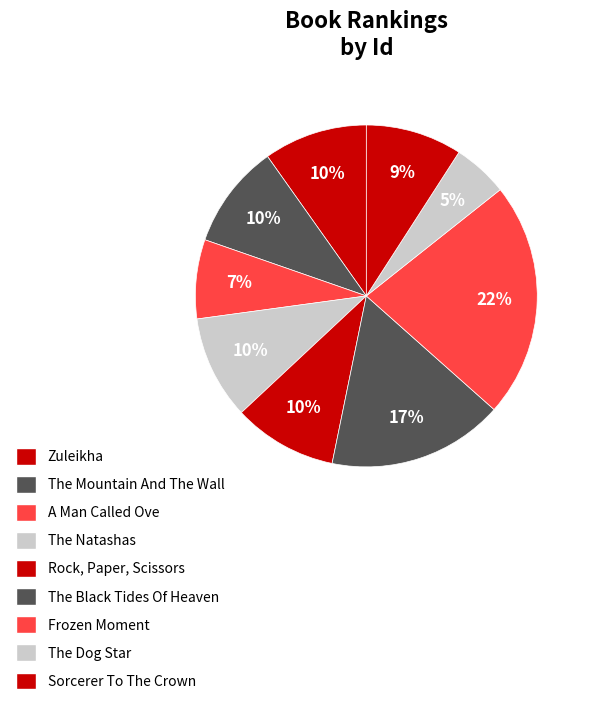

To the nearest percent, what is the average slice percentage?

11%